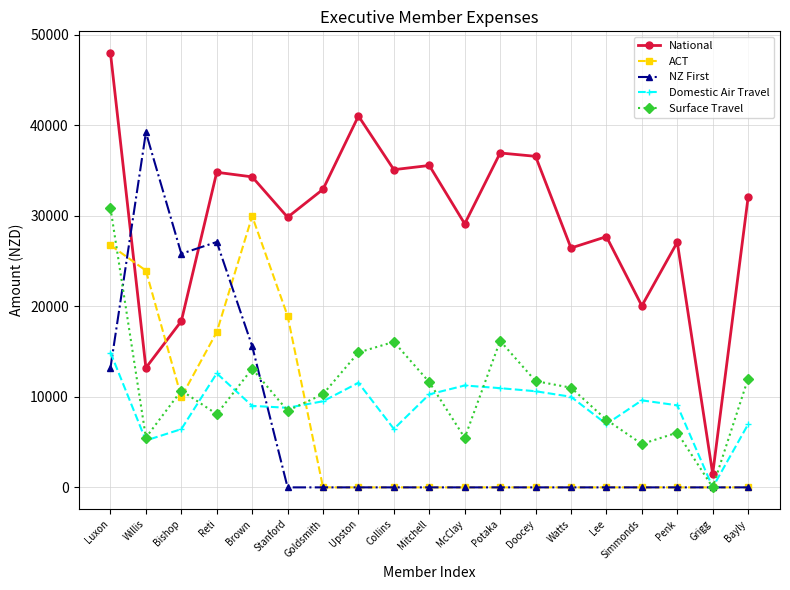

The value of NZ First at Watts is -23568.8. True or false?

False